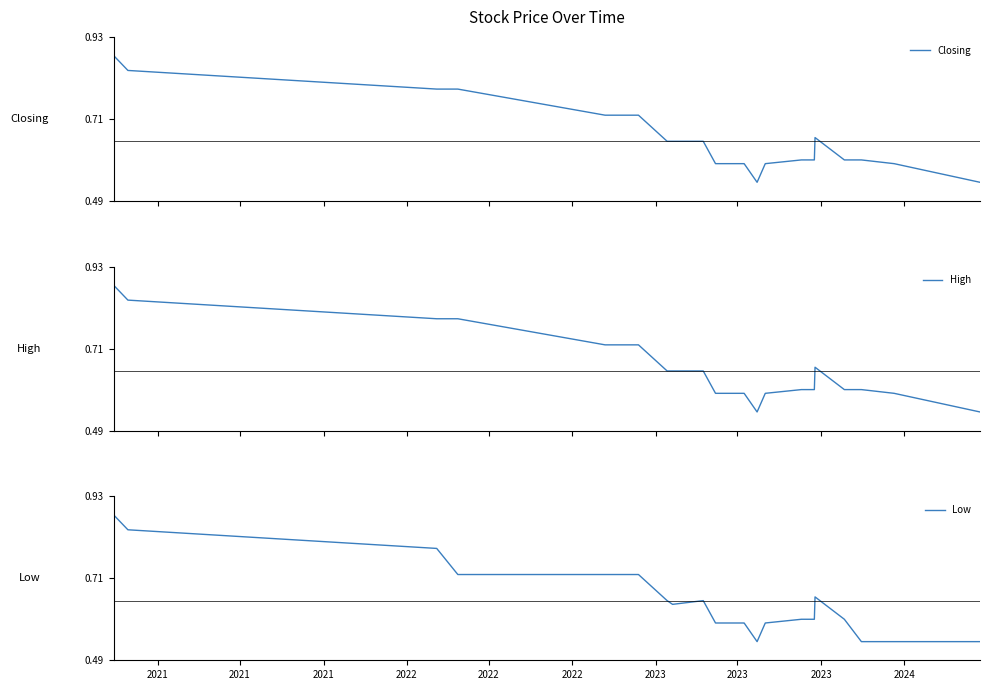

True or false: High and Closing cross at least once.

False